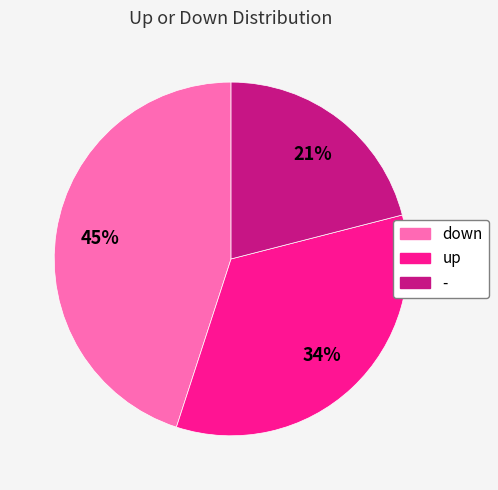

Do up and down together represent more than half of the pie?

Yes